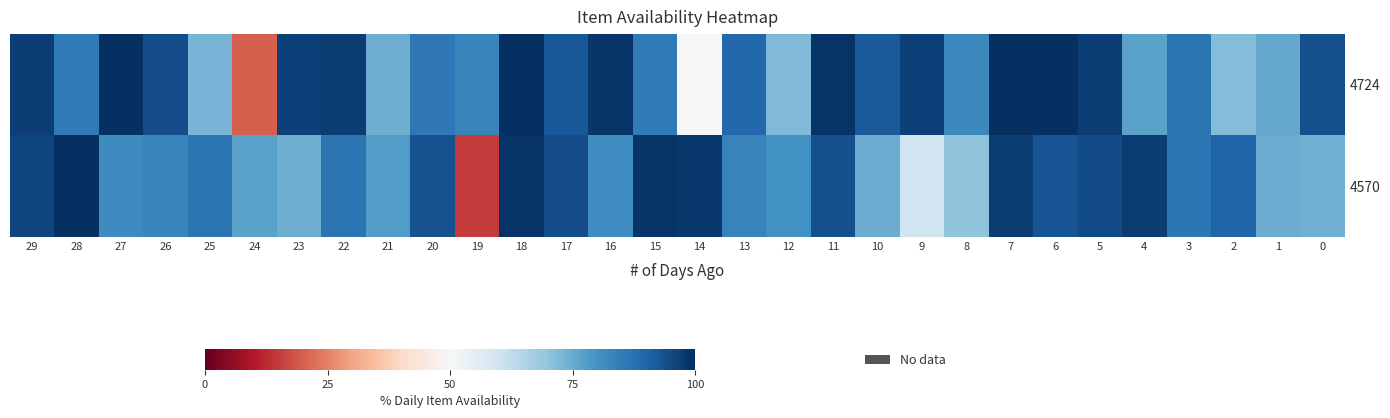

Reading left to right, what are all the values shown in this chart?

4724: 29=97.1	28=85.4	27=100.0	26=94.4	25=73.3	24=20.0	23=96.6	22=97.5	21=74.5	20=85.8	19=83.0	18=100.0	17=92.5	16=98.8	15=85.5	14=50.0	13=89.4	12=72.2	11=99.0	10=92.1	9=96.5	8=82.4	7=100.0	6=100.0	5=97.2	4=76.8	3=86.3	2=71.5	1=75.4	0=93.9
4570: 29=96.1	28=100.0	27=81.4	26=83.0	25=86.4	24=76.6	23=74.5	22=86.6	21=77.9	20=93.4	19=15.0	18=99.1	17=94.5	16=80.9	15=99.1	14=98.2	13=83.6	12=80.1	11=93.9	10=74.9	9=60.0	8=70.3	7=97.5	6=93.3	5=94.7	4=97.3	3=86.1	2=89.9	1=74.9	0=74.0